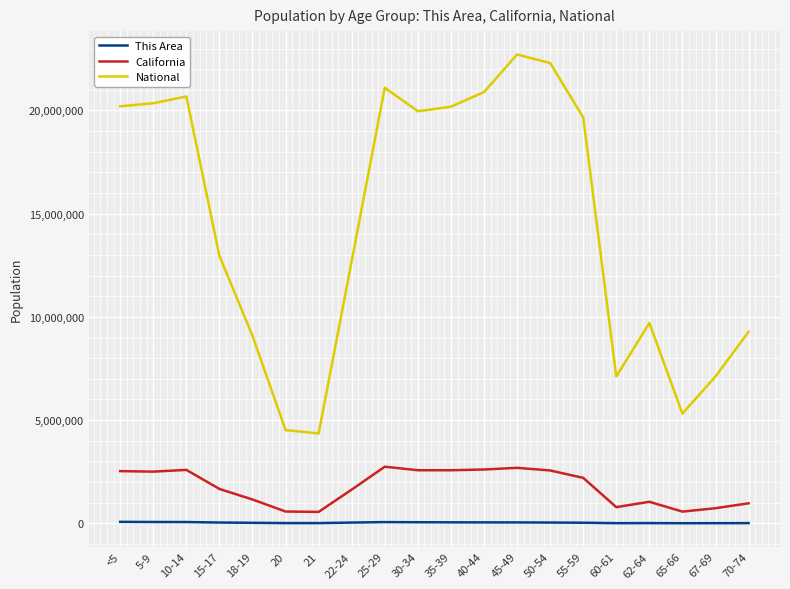

True or false: National and California cross at least once.

False